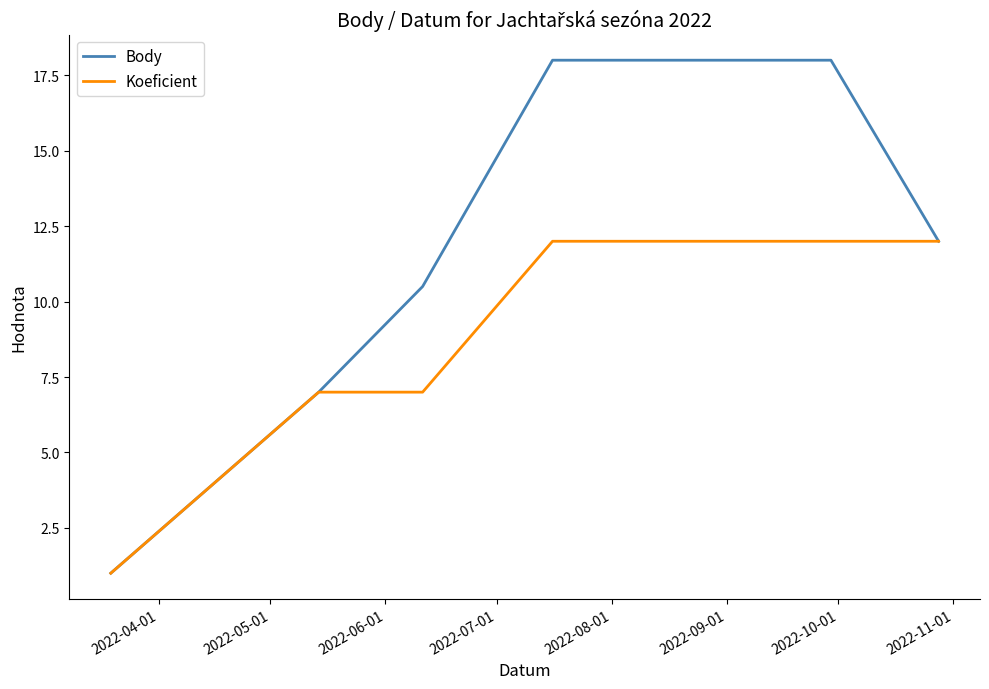

Which series has the widest spread of values?

Body